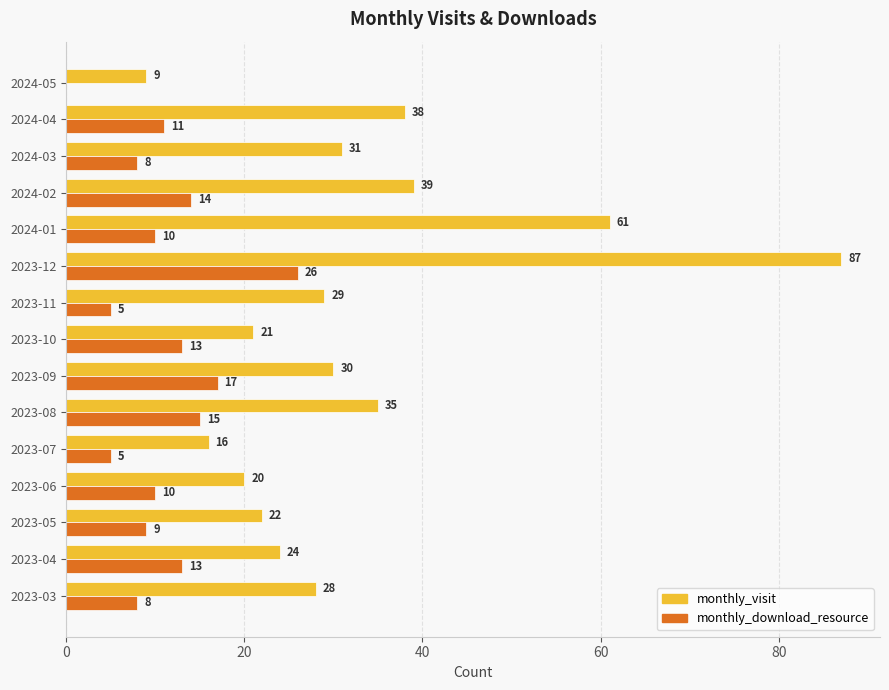

True or false: monthly_visit has a value of 54 at 2023-08.

False